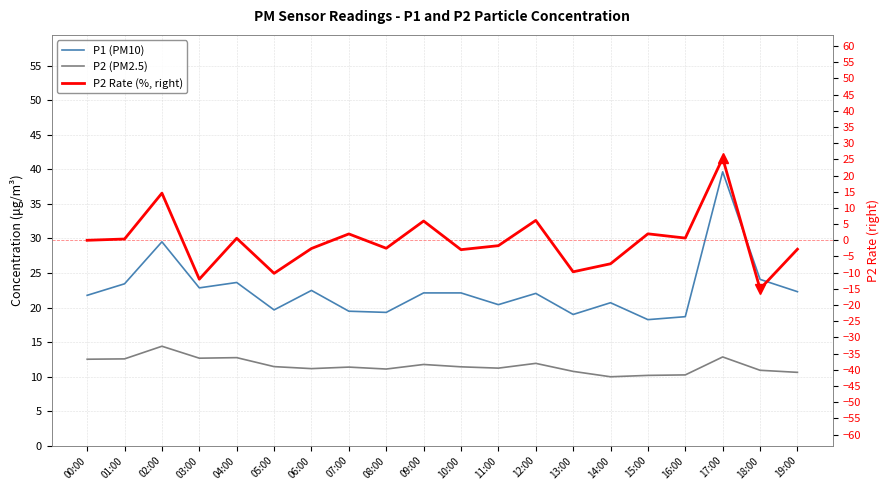

Between which two adjacent categories do P2 Rate (%, right) and P2 (PM2.5) first intersect?

01:00 and 02:00